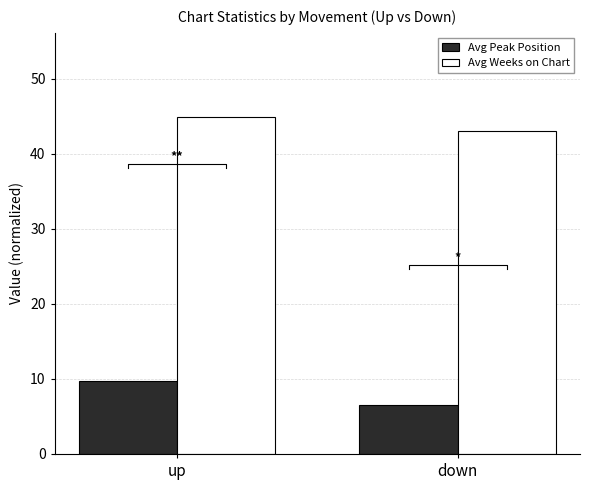

Where does the Avg Peak Position series first go above 9?

up